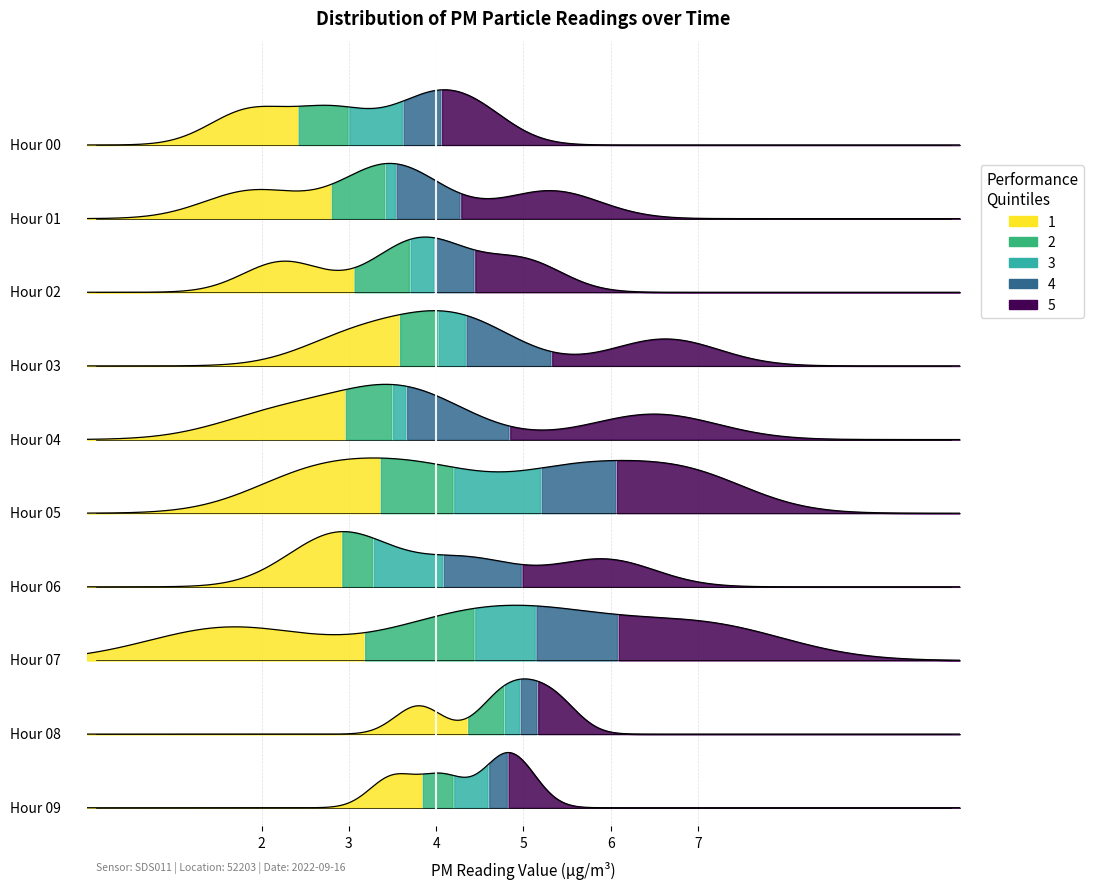

The P2_values series shows 0.5 at 14. True or false?

False